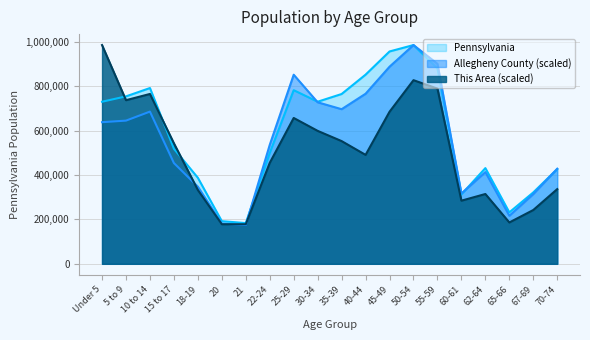

What is the spread (max minus min) of values at 25-29?

194689.8